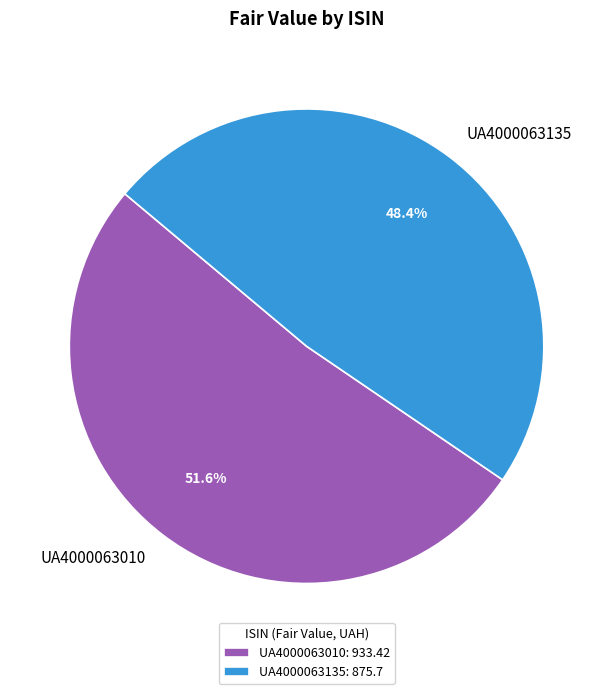

What is the smallest slice in the pie chart?

UA4000063135